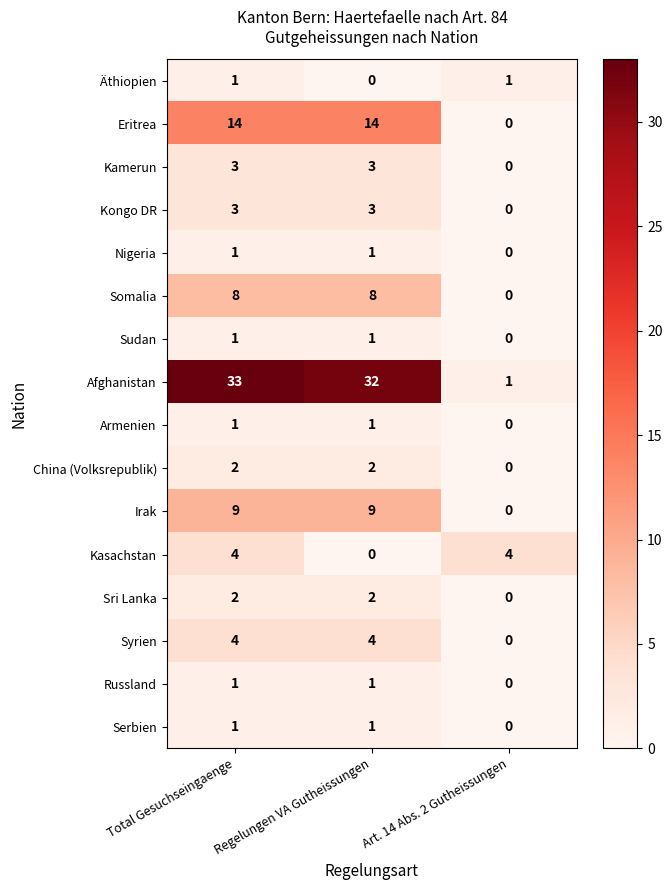

Which series has the widest spread of values?

Afghanistan